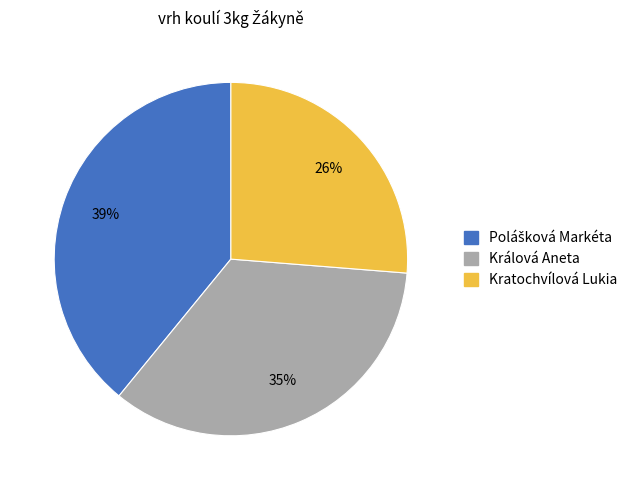

To the nearest percent, what is the difference between the largest and smallest slice percentages?

13%